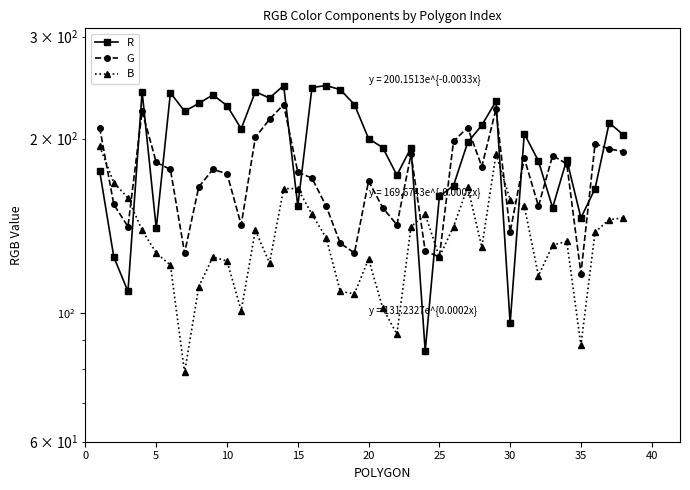

What is the difference between the maximum and minimum values in the B series?

115